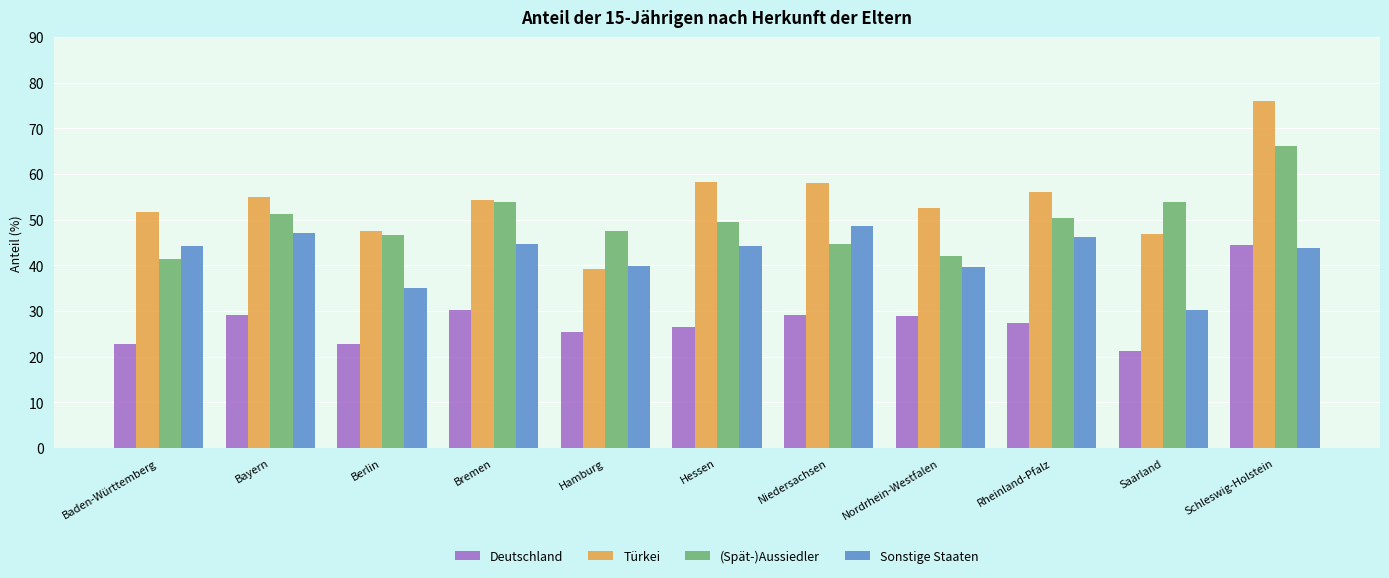

List the series in order of their overall mean, lowest first.

Deutschland, Sonstige Staaten, (Spät-)Aussiedler, Türkei